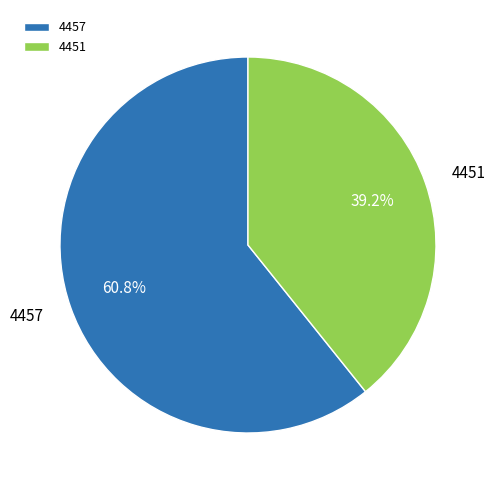

What portion of the pie excludes 4457?

39.2%